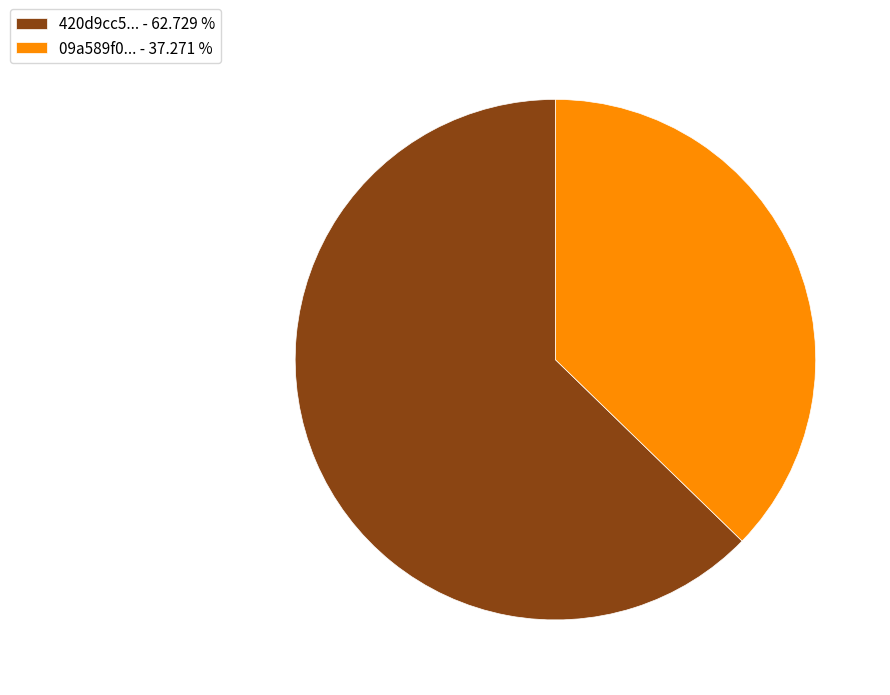

Rank the categories by value from lowest to highest.

09a589f0... - 37.271 %, 420d9cc5... - 62.729 %